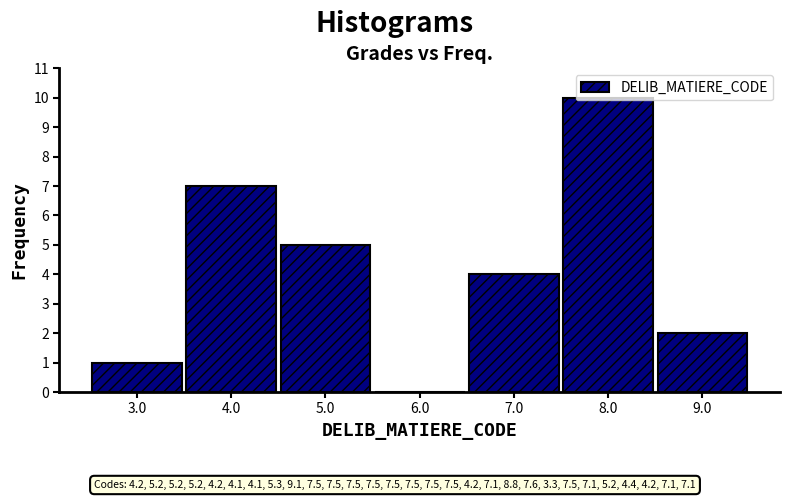

Reading left to right, list every bar in this chart as the range it spans on the x-axis followed by its height. The values are not printed on the chart, so give them approximately, as read against the axis.

2.5 to 3.5: 1
3.5 to 4.5: 7
4.5 to 5.5: 5
5.5 to 6.5: 0
6.5 to 7.5: 4
7.5 to 8.5: 10
8.5 to 9.5: 2